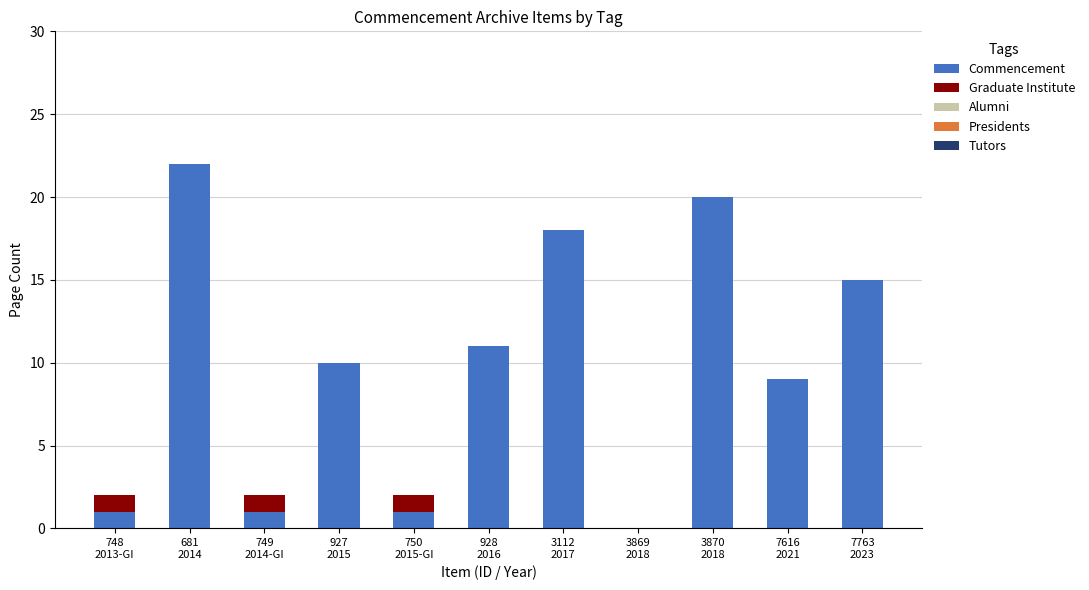

What is the maximum value for Commencement?

22